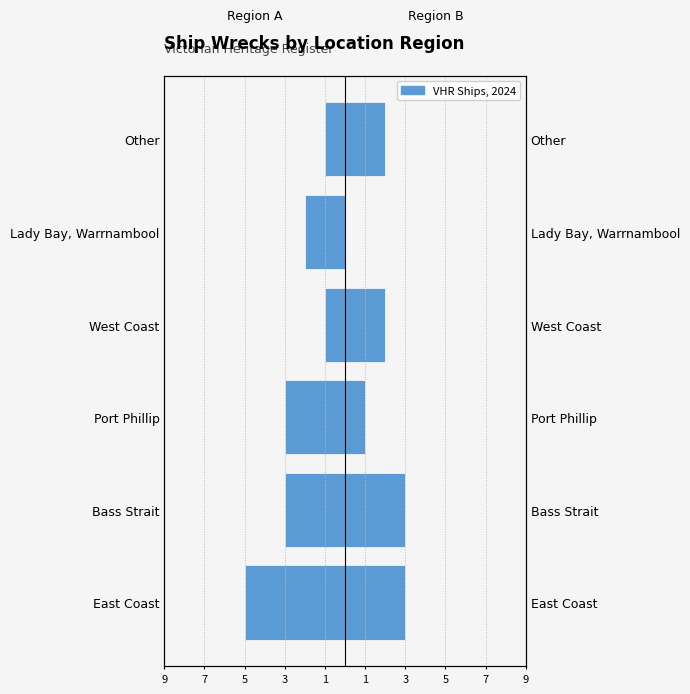

How many bars are there in each group?

2